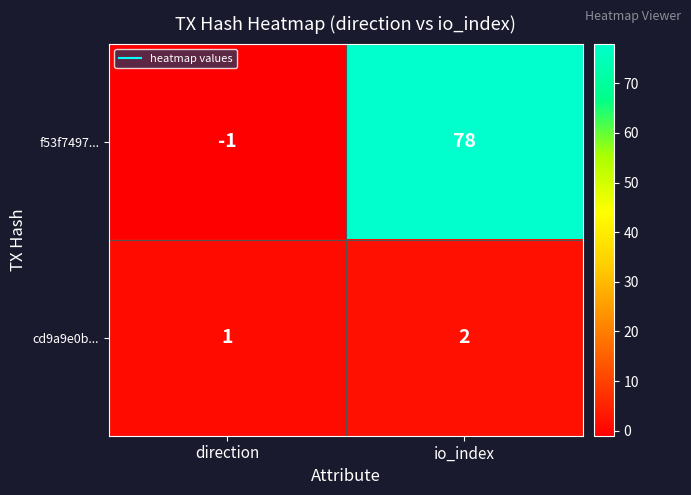

How many data points does each series have?

2